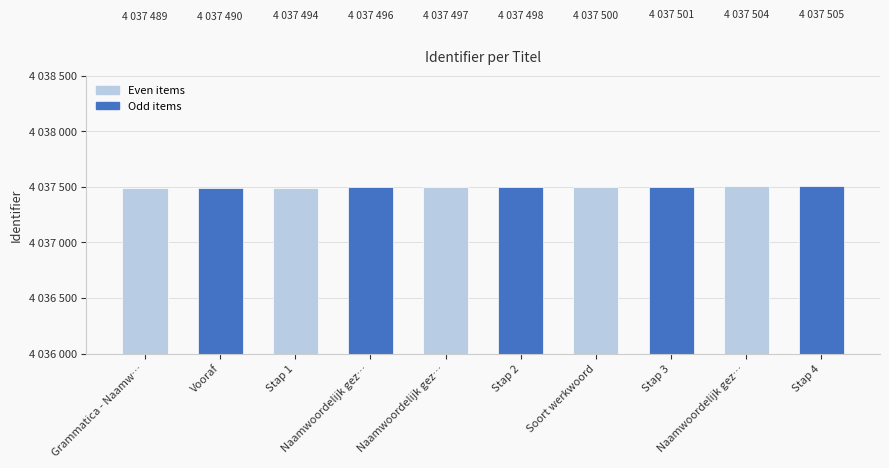

What is the value of the 1st bar from the left?

4037489